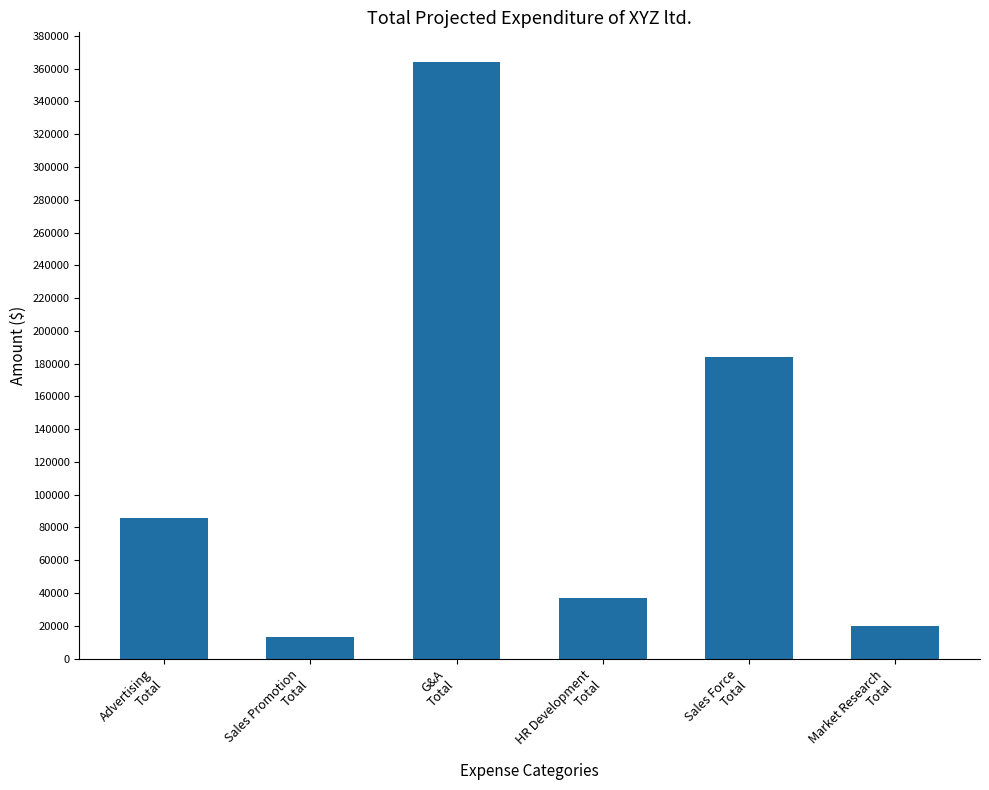

What is the approximate value at HR Development
Total, to the nearest 50?

37000